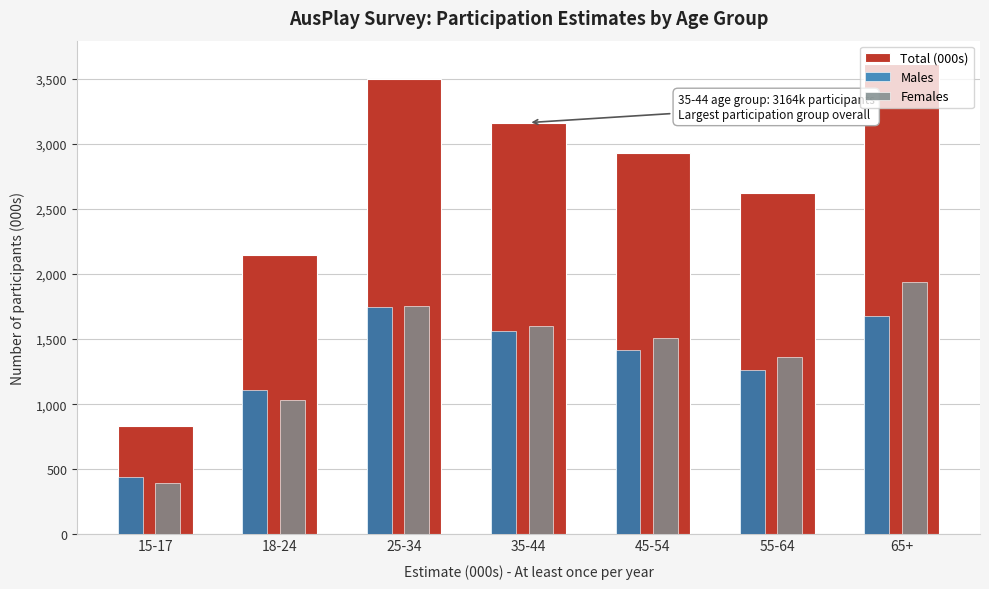

What is the average value of the Total (000s) series?

2685.8